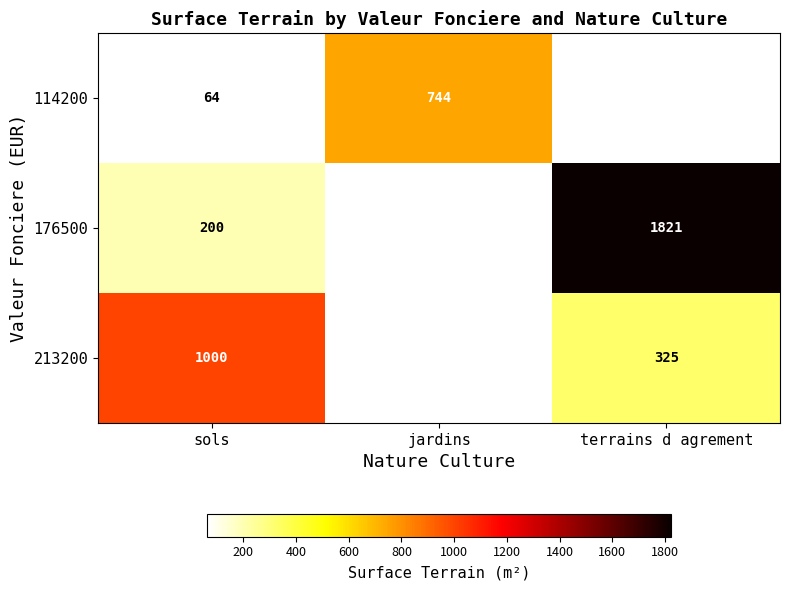

Between jardins and terrains d agrement, which is larger?

terrains d agrement